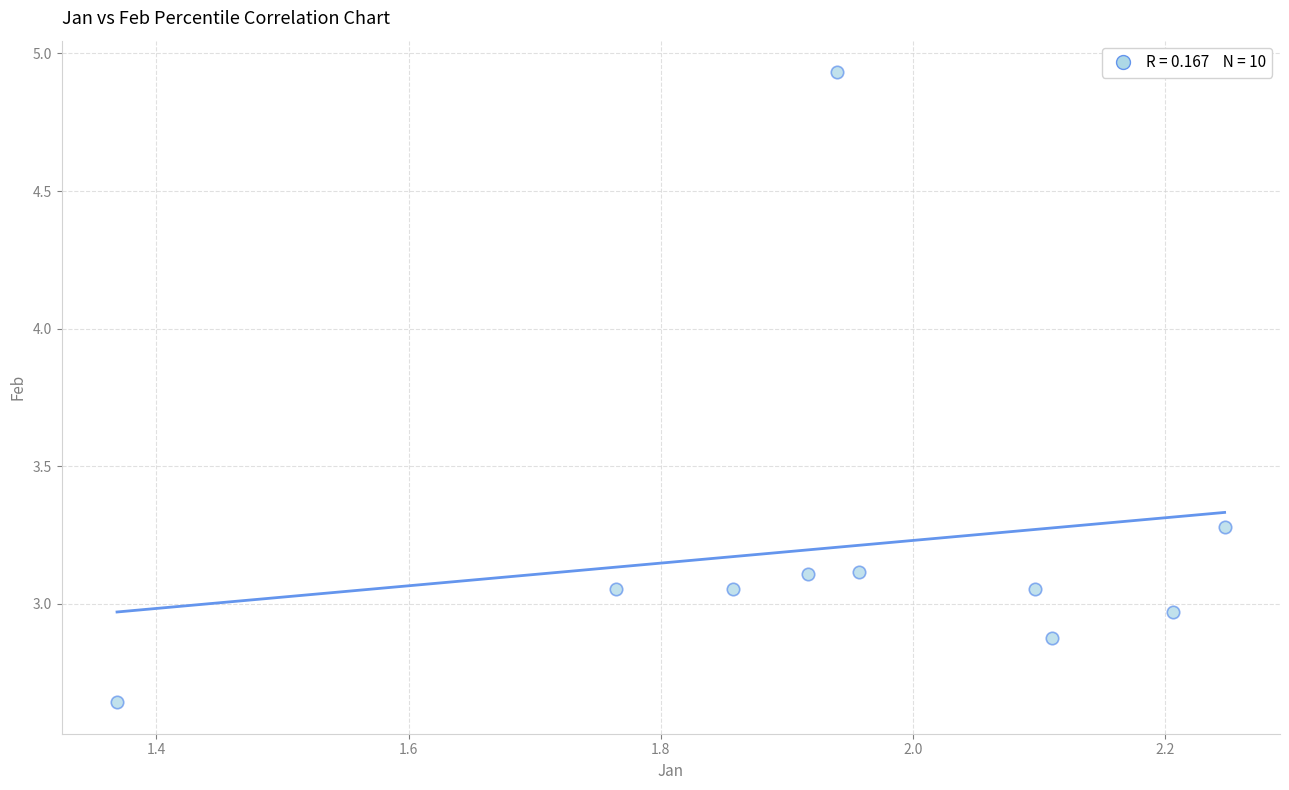

What is the range of Y values (max minus min)?

2.3